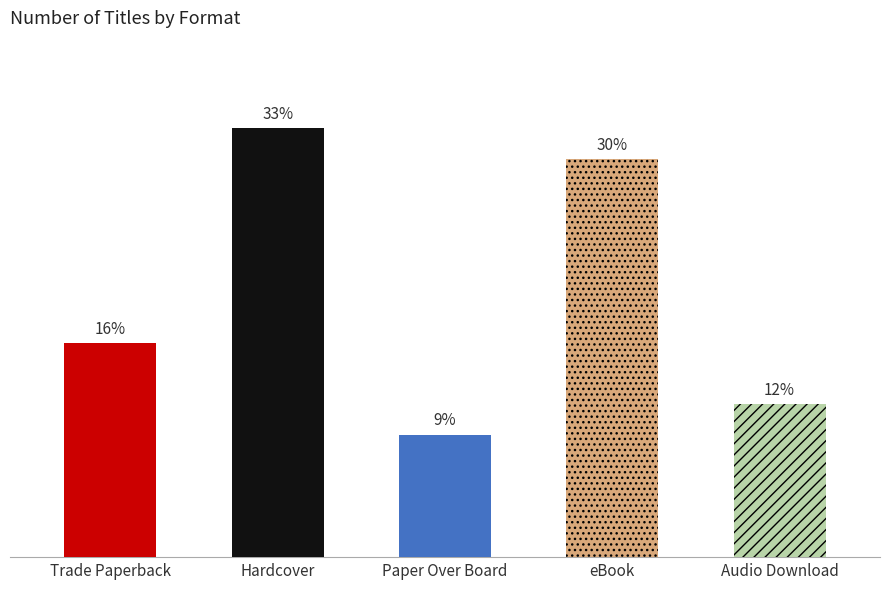

What is the label of the 4th bar from the right?

Hardcover